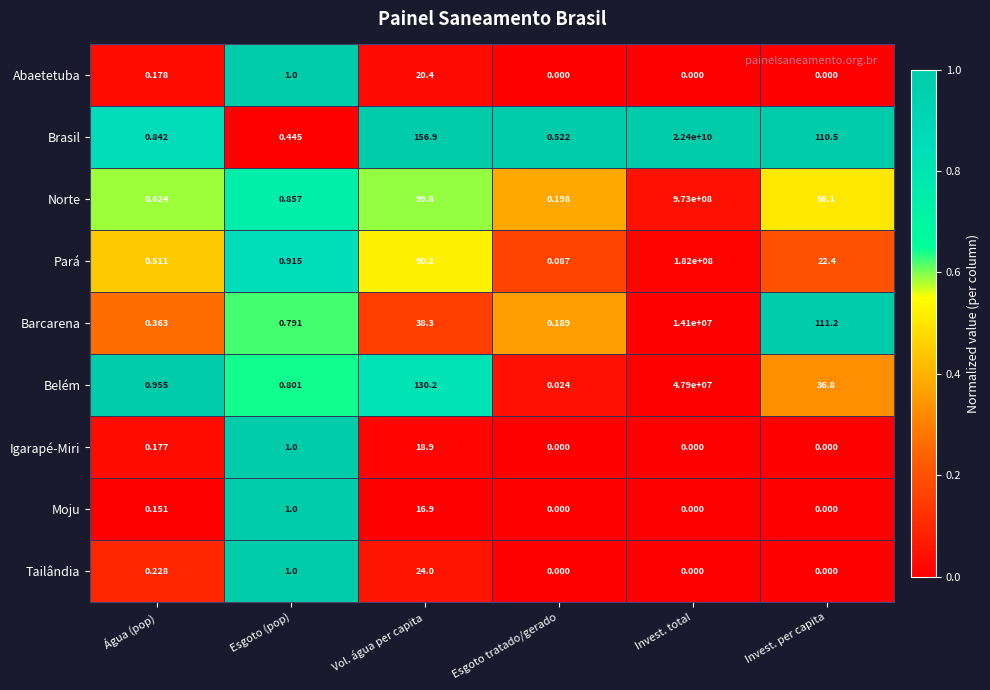

Which series has the largest total across all categories?

Brasil